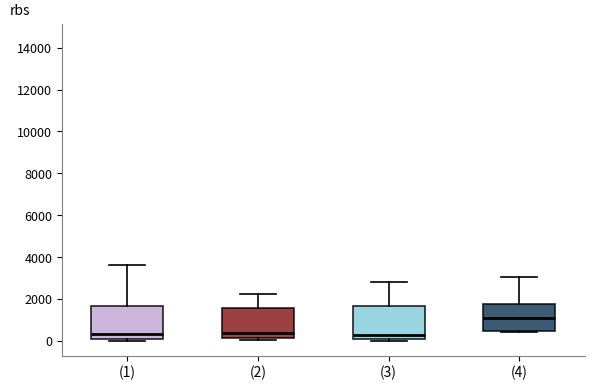

Reading left to right, read every box against the y-axis: the position of its median line, the range the box covers, and the ends of its whiskers. The values are not printed on the chart, so give them approximately, as read against the axis.

(1): median 400, box 0 to 1600, whiskers 0 (just below the box's lower edge) to 3600
(2): median 400, box 200 to 1600, whiskers 0 to 2200
(3): median 200, box 0 to 1600, whiskers 0 (just below the box's lower edge) to 2800
(4): median 1000, box 400 to 1800, whiskers 400 to 3000